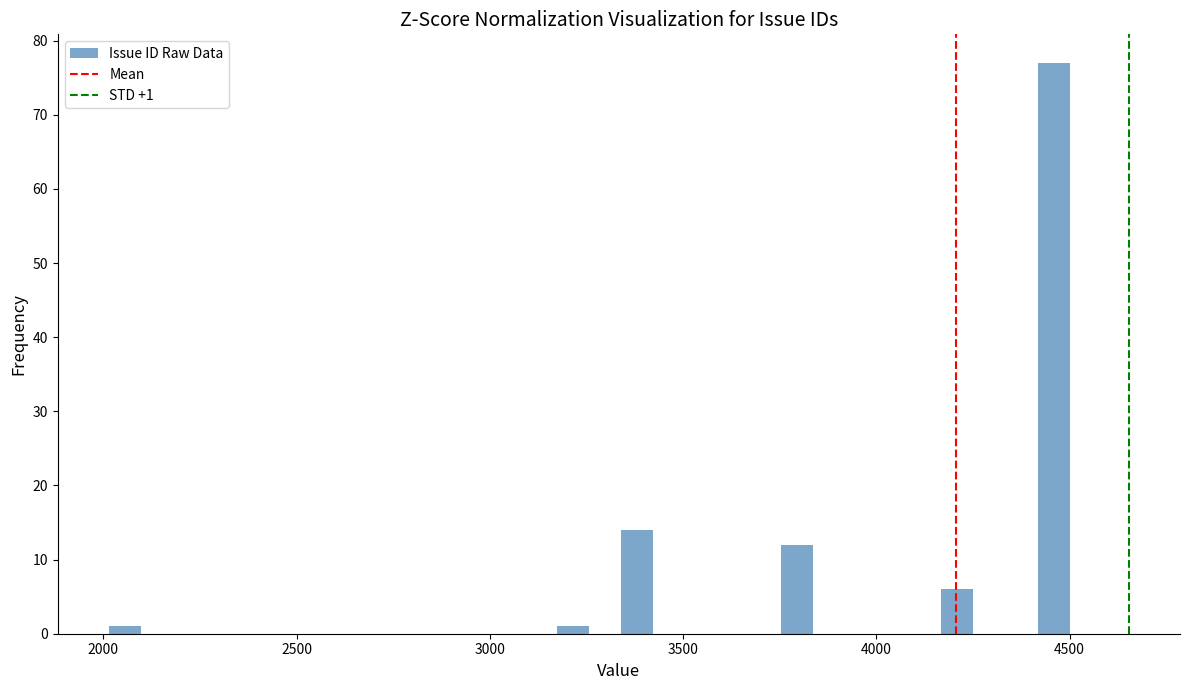

Around what value on the x-axis is the tallest bar? Give the approximate position of its centre, as read against the axis.

4450